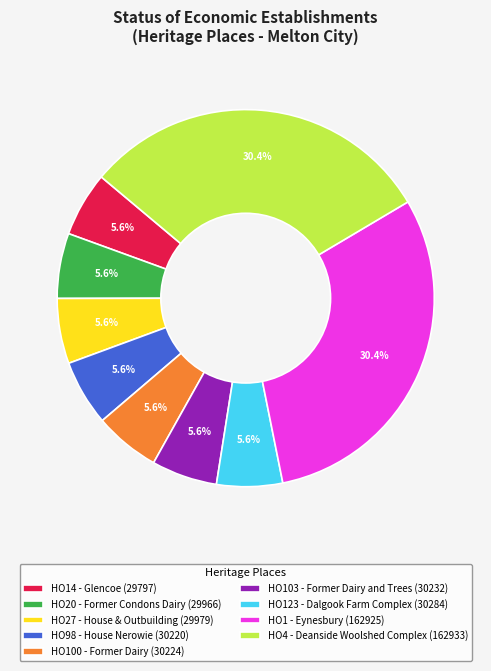

Is HO98 - House Nerowie the majority of the pie?

No